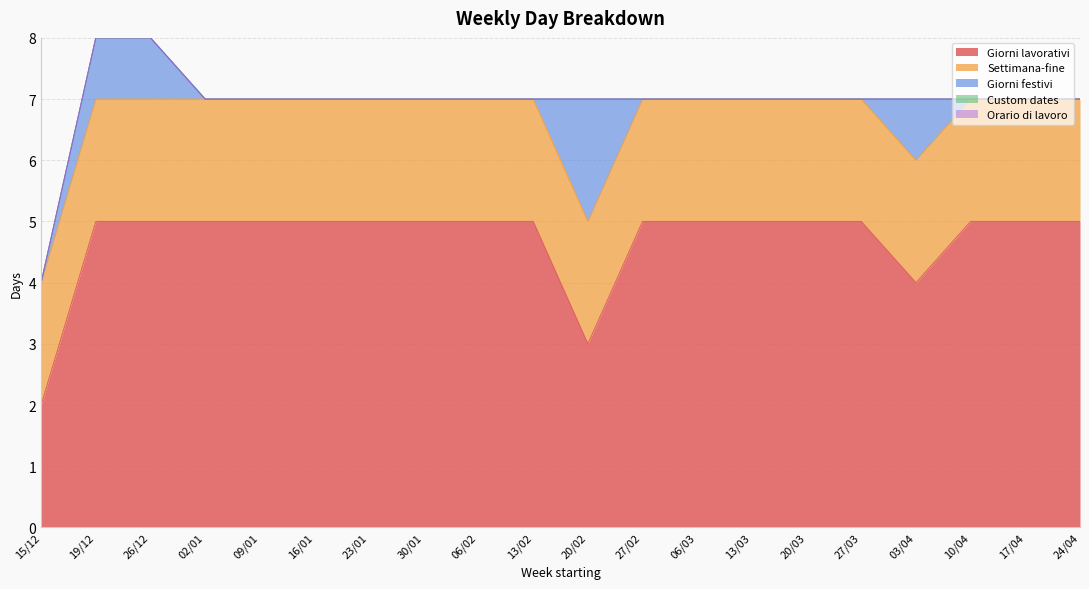

What is the label of the 2nd point from the left?

19/12